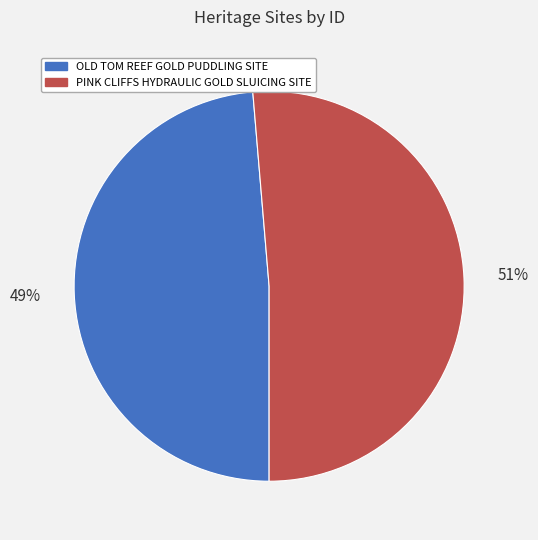

Count the number of slices in the pie.

2